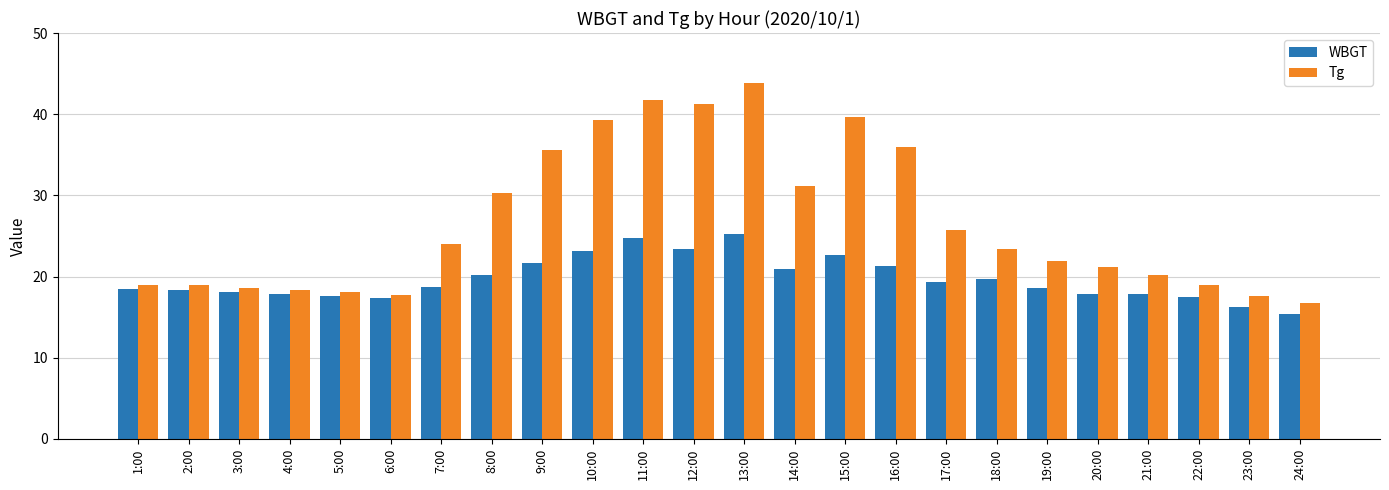

Rank the series by their average value, from lowest to highest.

WBGT, Tg